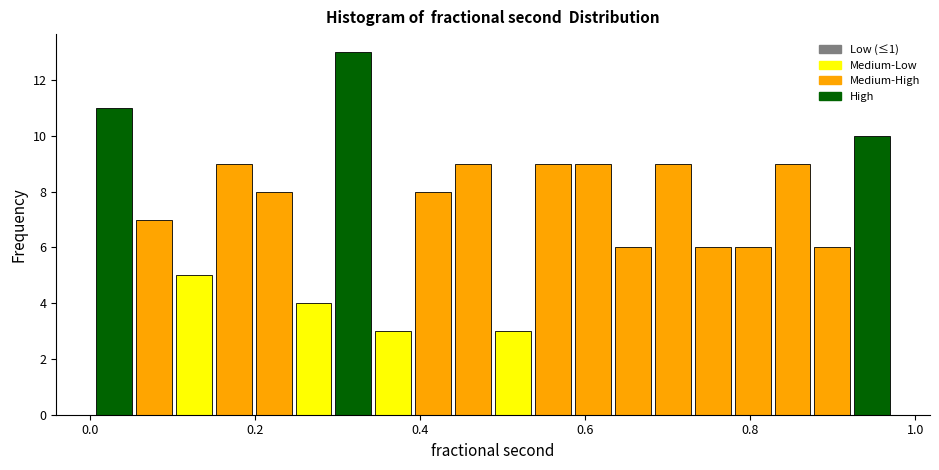

Read against the x-axis, roughly where is the centre of the tallest bar?

0.32